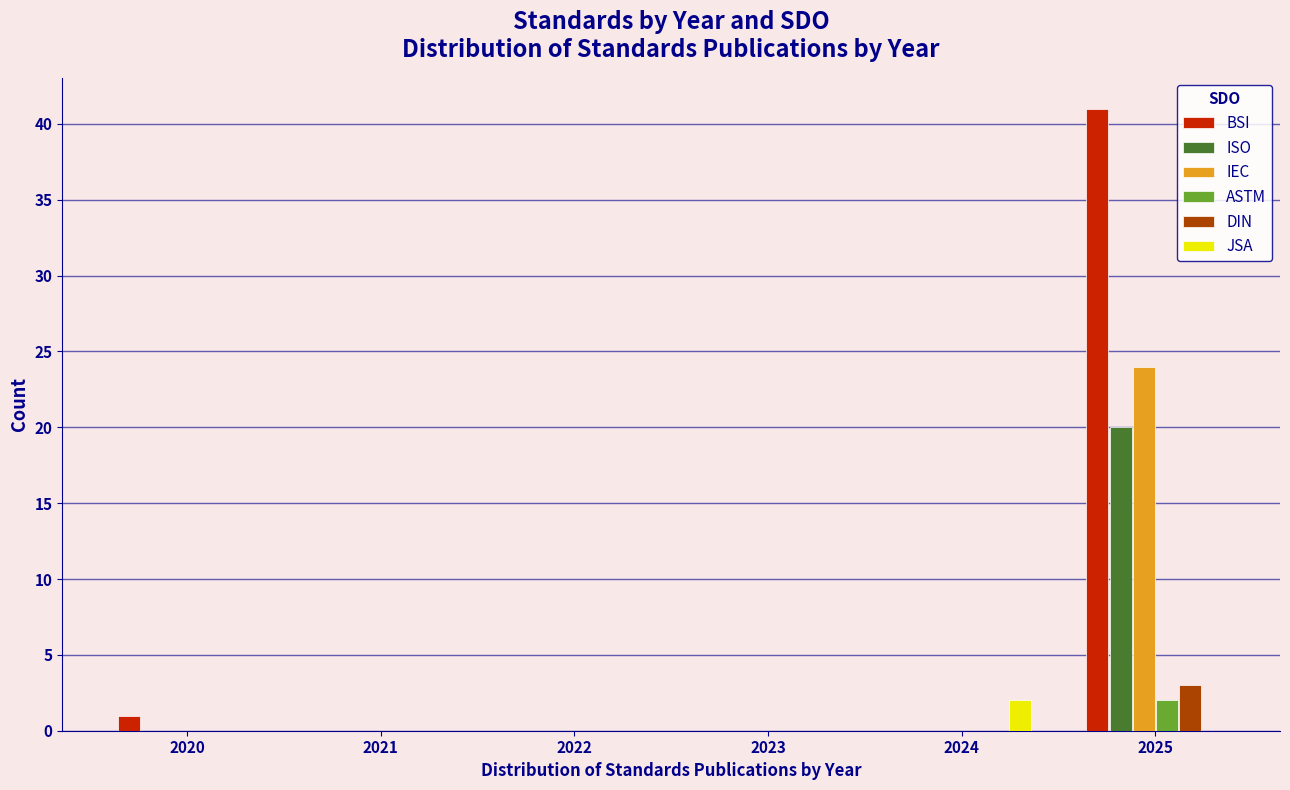

Reading left to right, list every range on the x-axis with the height of the bar of each series over it. The values are not printed on the chart, so give them approximately, as read against the axis.

2019.5 to 2020.5: BSI=1	ISO=0	IEC=0	ASTM=0	DIN=0	JSA=0
2020.5 to 2021.5: BSI=0	ISO=0	IEC=0	ASTM=0	DIN=0	JSA=0
2021.5 to 2022.5: BSI=0	ISO=0	IEC=0	ASTM=0	DIN=0	JSA=0
2022.5 to 2023.5: BSI=0	ISO=0	IEC=0	ASTM=0	DIN=0	JSA=0
2023.5 to 2024.5: BSI=0	ISO=0	IEC=0	ASTM=0	DIN=0	JSA=2
2024.5 to 2025.5: BSI=41	ISO=20	IEC=24	ASTM=2	DIN=3	JSA=0